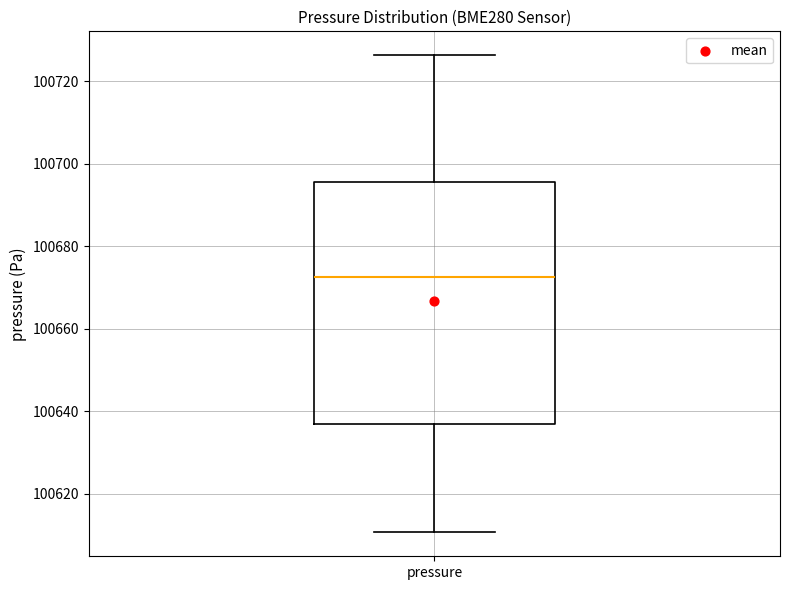

Where is the lower edge of the box for pressure on the y-axis? The values are not printed on the chart, so give them approximately, as read against the axis.

100638